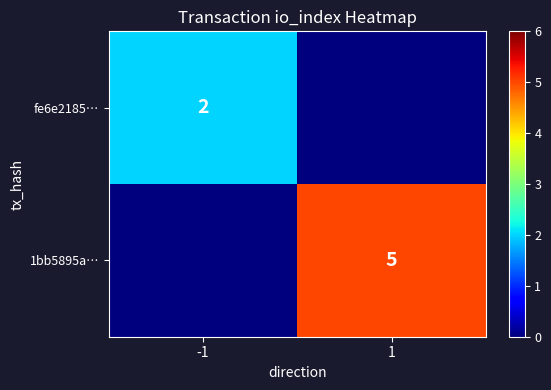

The 1bb5895a… series shows 3 at 1. True or false?

False